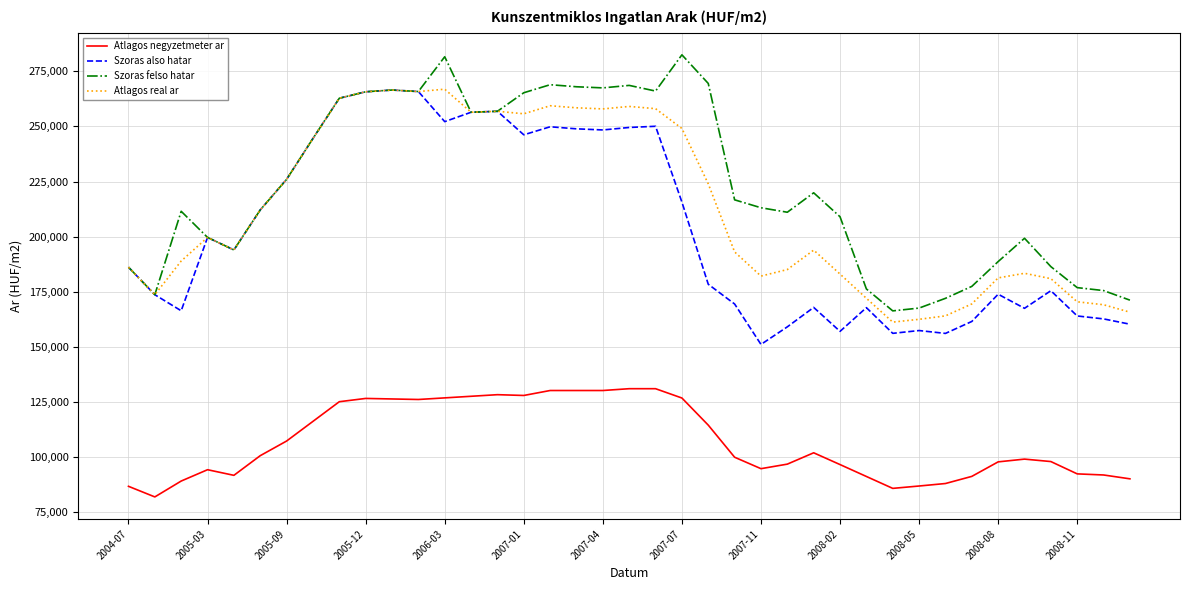

True or false: Szoras felso hatar and Atlagos negyzetmeter ar intersect in this chart.

False